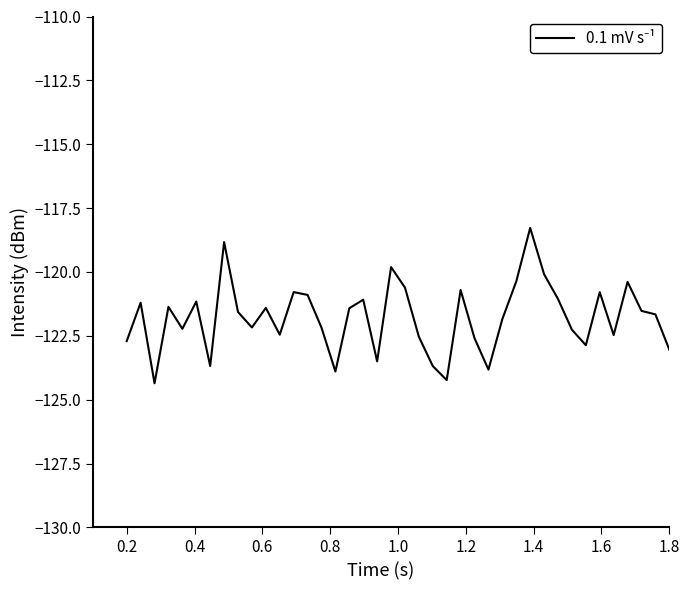

What is the smallest value displayed?

-124.4